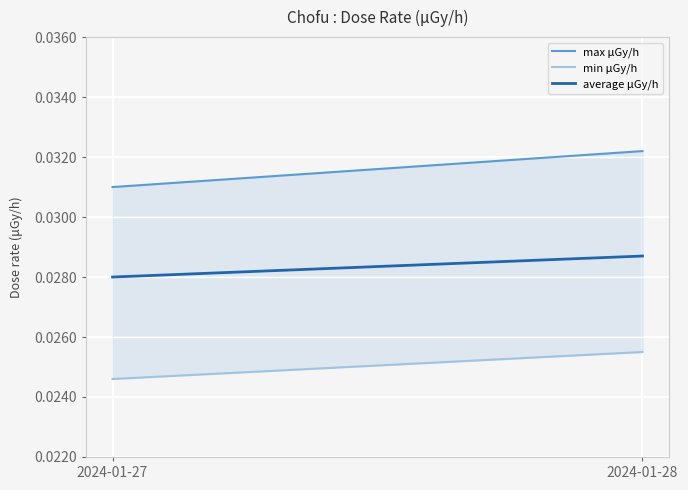

Which has a higher value, 2024-01-27 or 2024-01-28?

2024-01-28